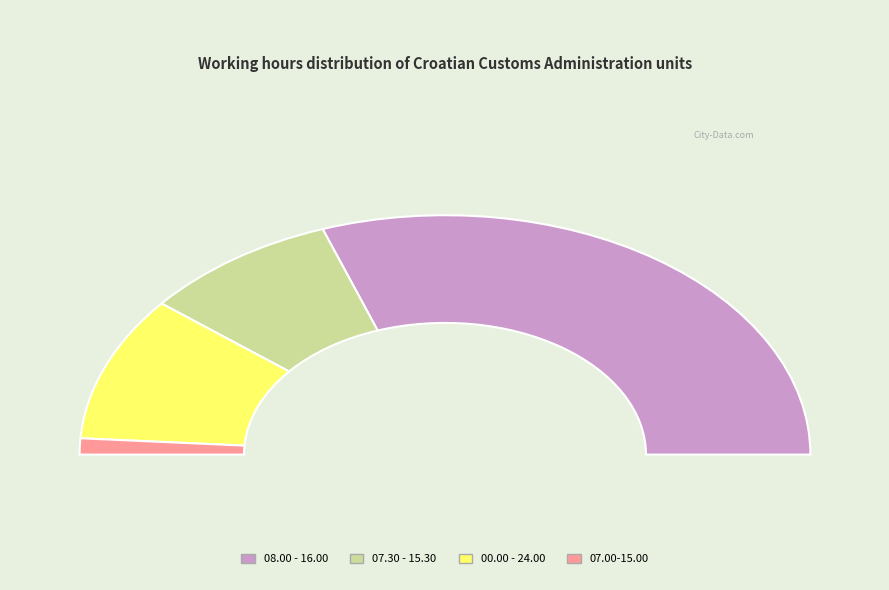

Is it true that 07.30 - 15.30 is 32% of the pie?

False